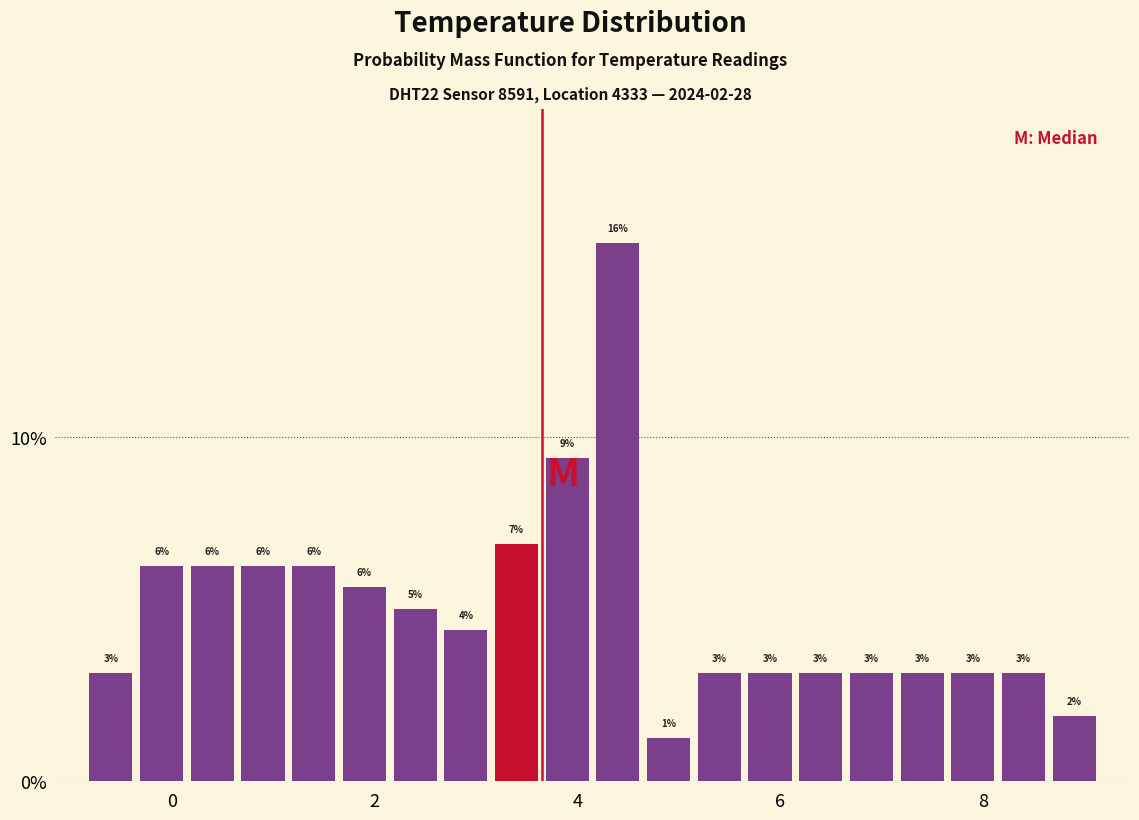

Read against the x-axis, roughly where is the centre of the tallest bar?

4.4